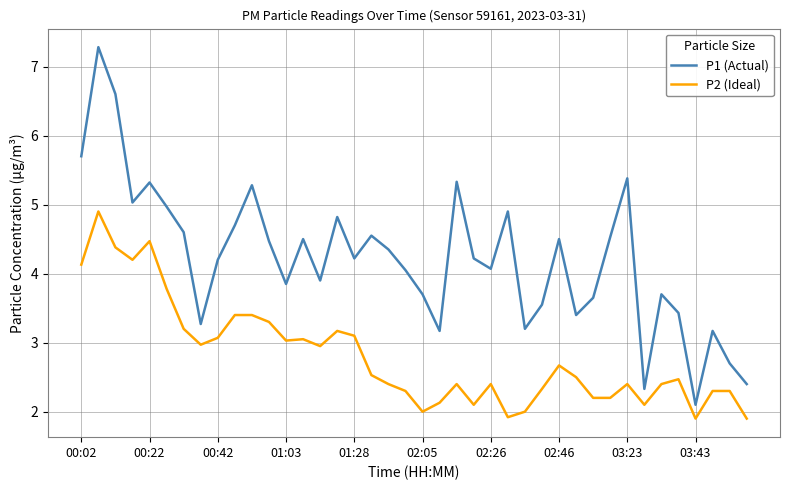

Rank the series by their maximum value, from lowest to highest.

P2 (Ideal), P1 (Actual)